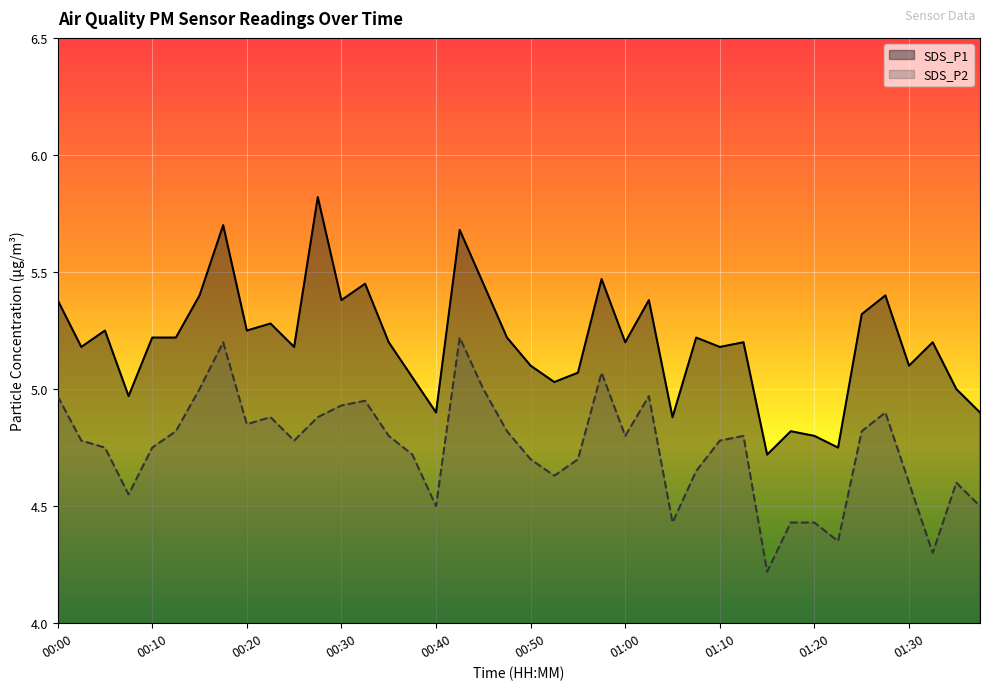

What is the highest value of the SDS_P2 series?

5.2